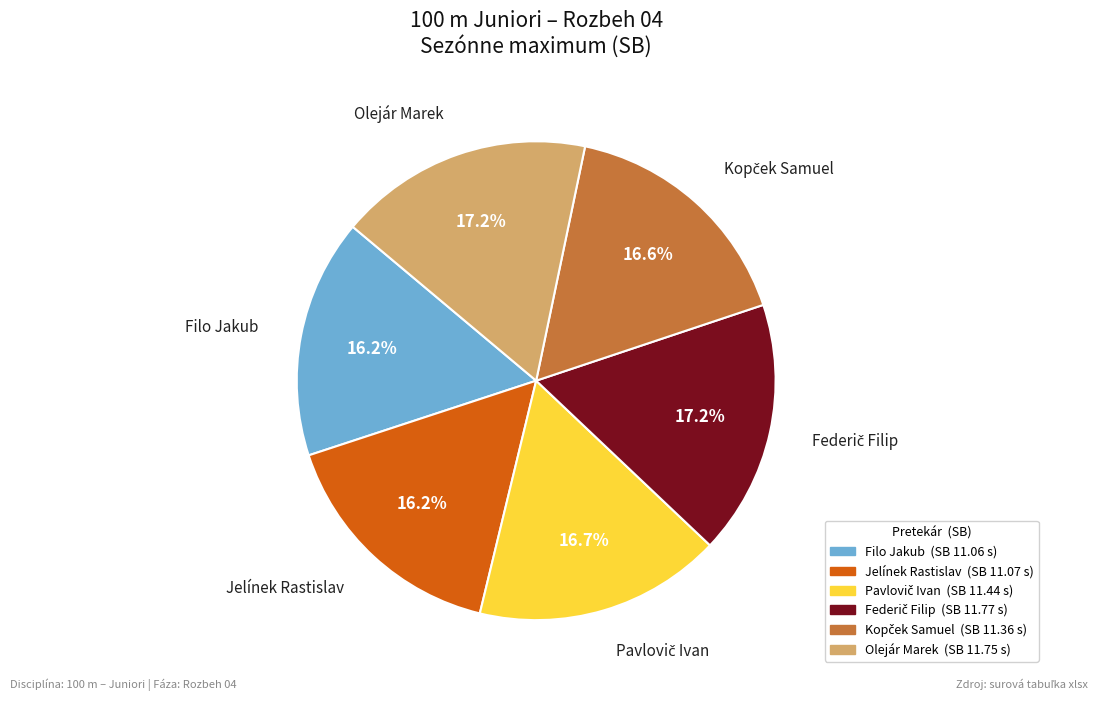

Is there any slice that represents more than half of the pie?

No